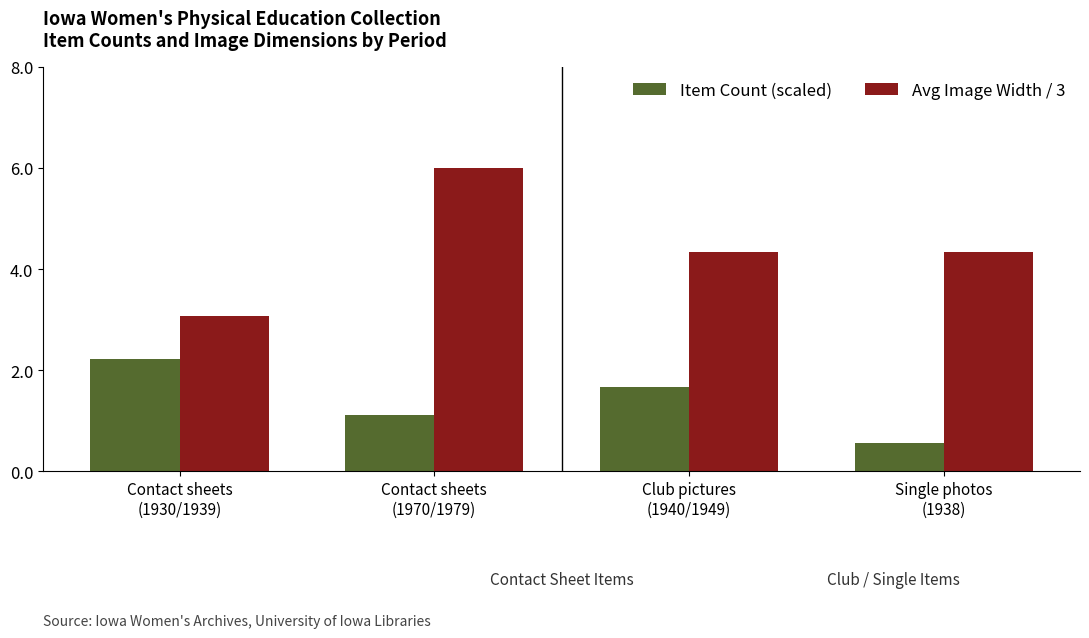

Which series has the largest range (max minus min)?

Avg Image Width / 3